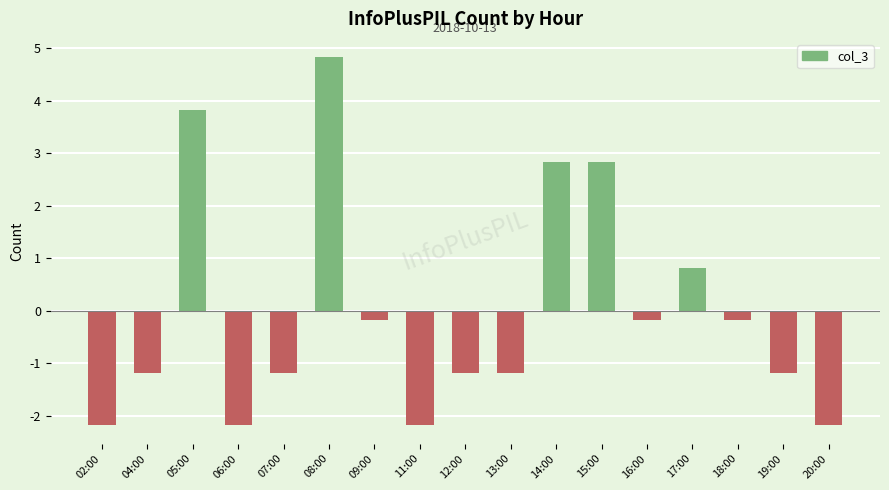

What is the ratio of the value at 17:00 to the value at 14:00?

0.3